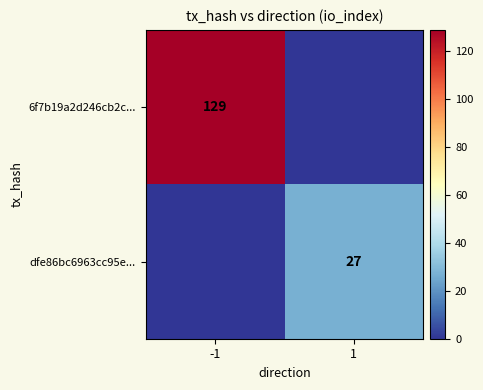

Is it true that 6f7b19a2d246cb2c... equals 216 at -1?

False